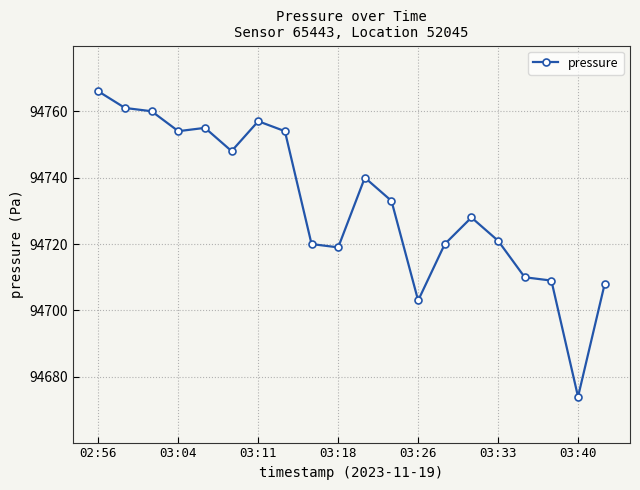

What is the greatest value displayed?

94766